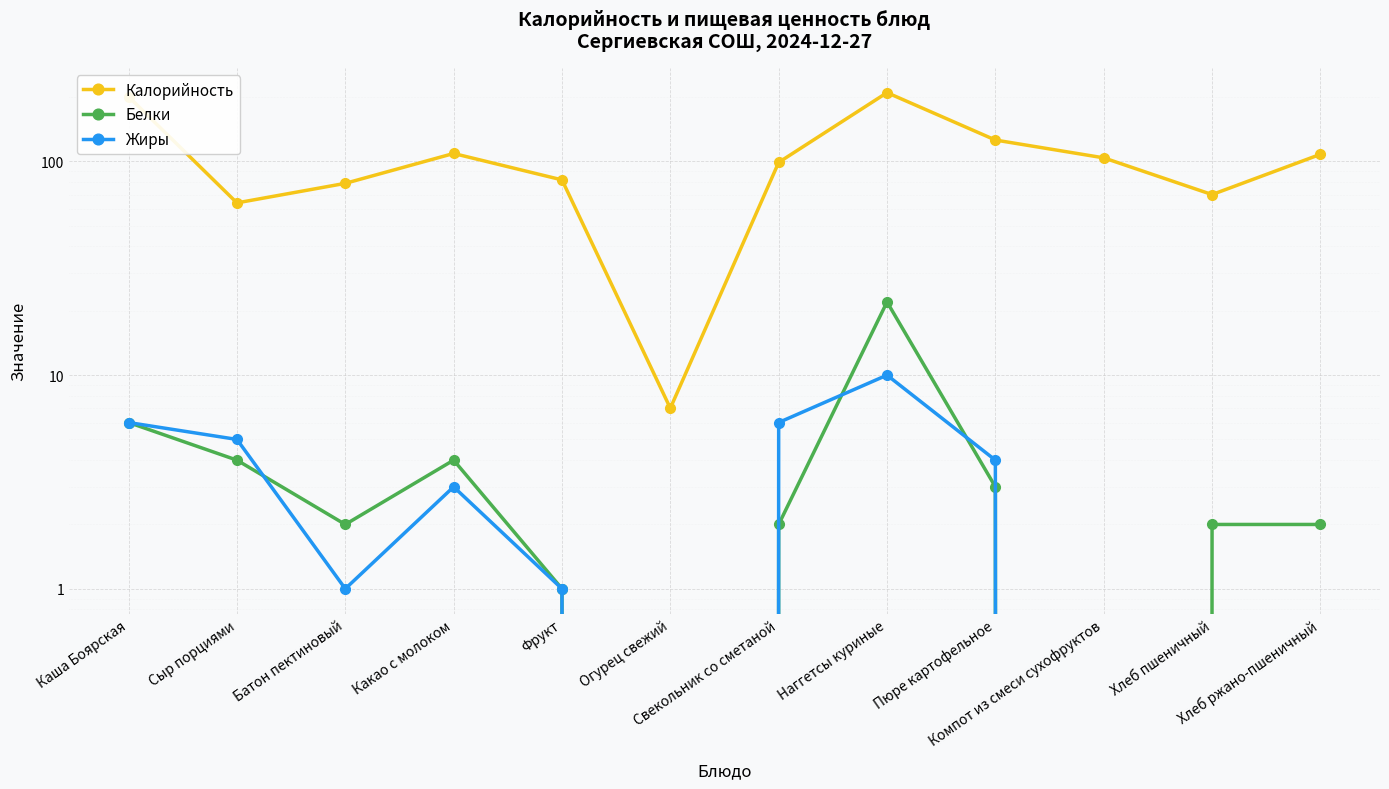

How many data points in Калорийность are less than 104?

6